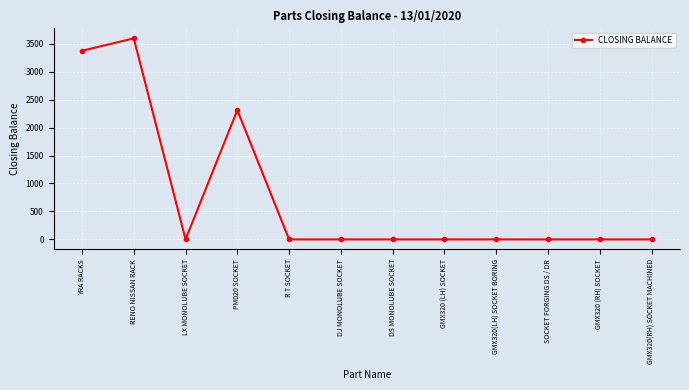

The value at DS MONOLUBE SOCKET is 0. True or false?

True